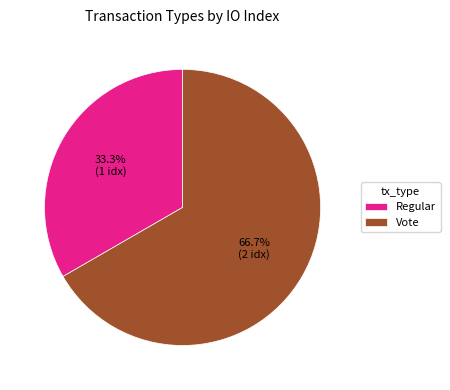

Which slice is the largest?

Vote